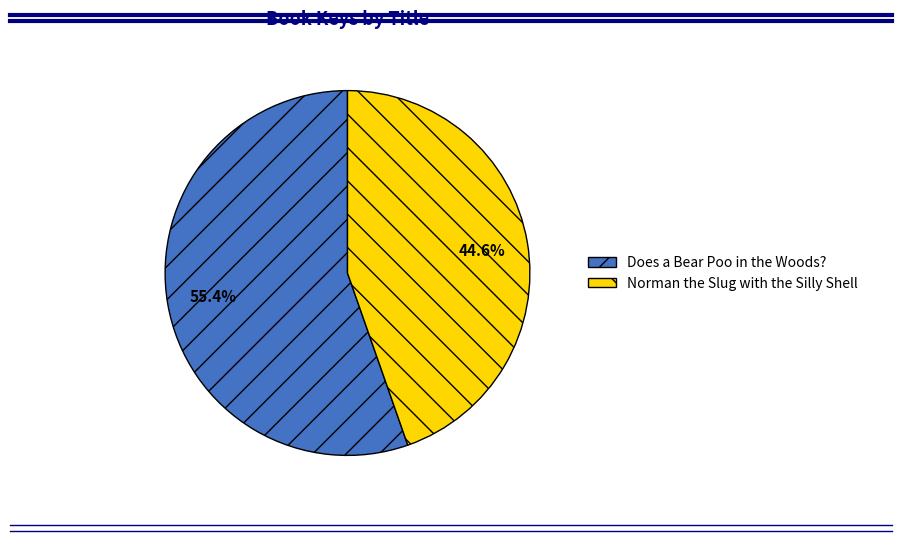

Between Does a Bear Poo in the Woods? and Norman the Slug with the Silly Shell, which is larger?

Does a Bear Poo in the Woods?